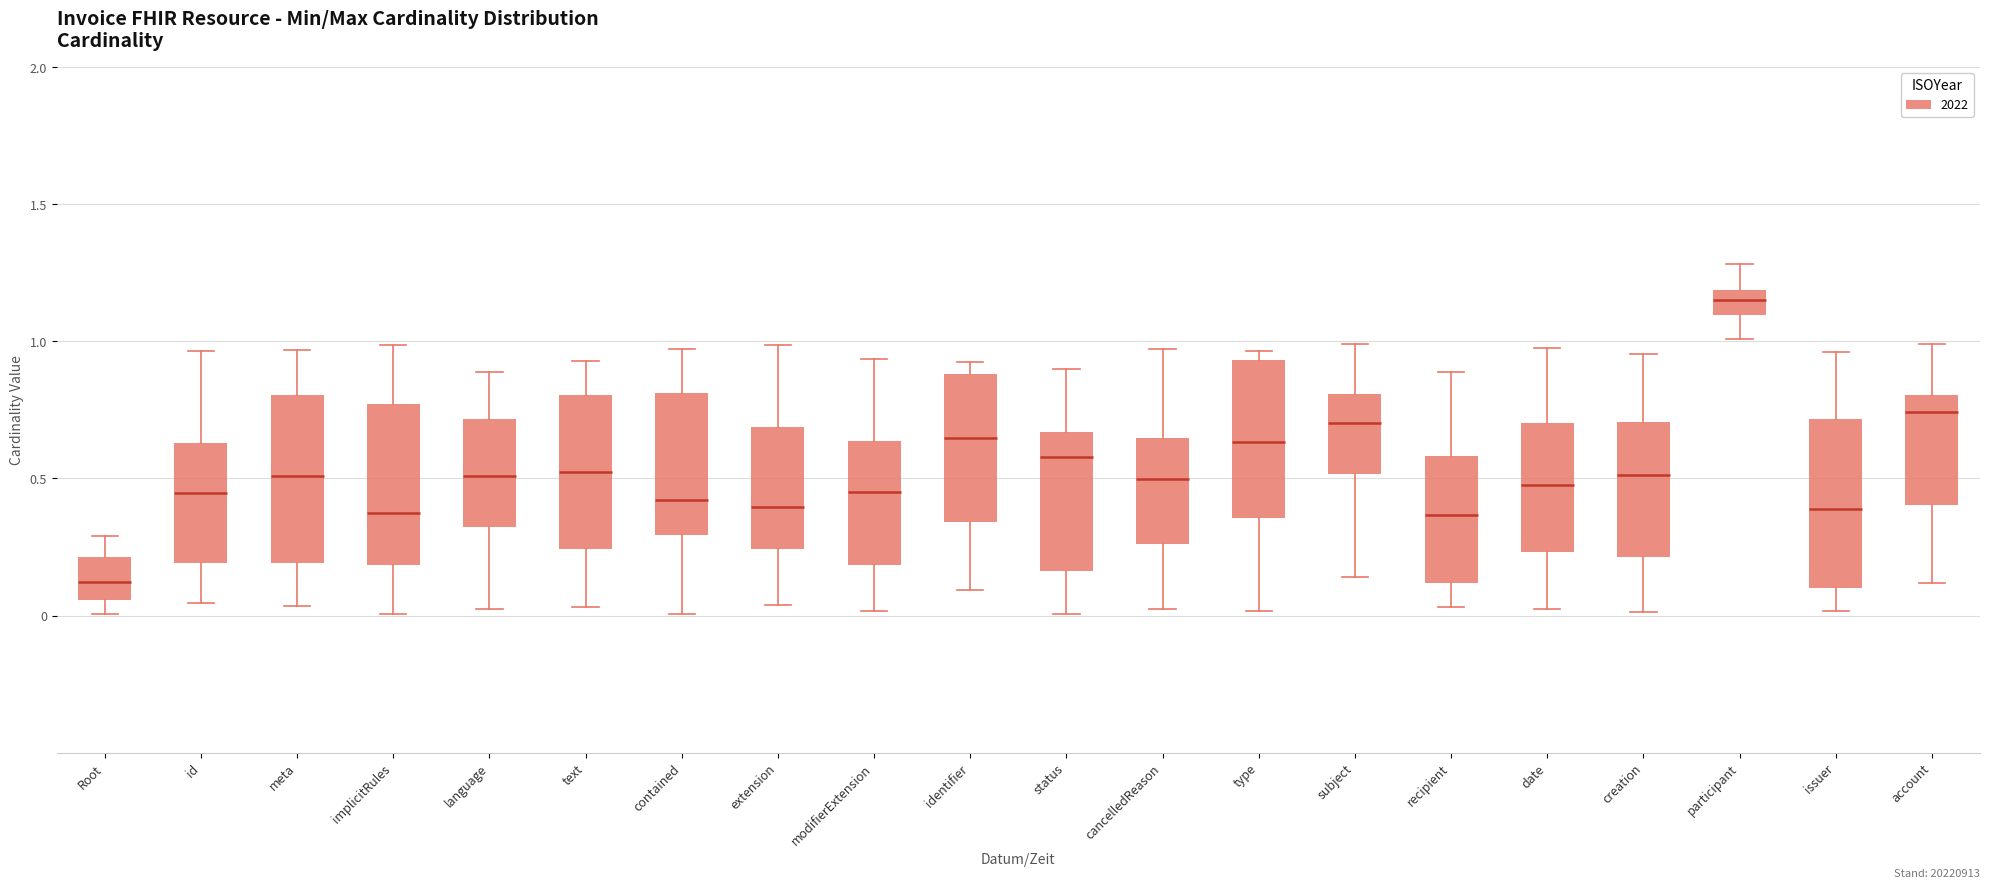

Which box has the highest median line?

participant